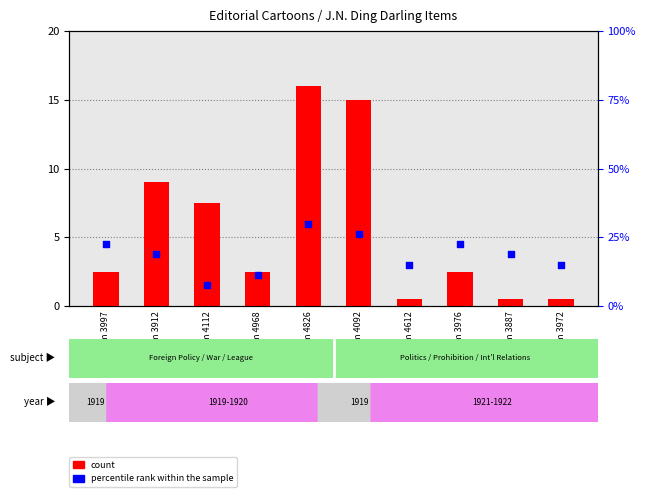

What are all the series names shown in the legend?

count, percentile rank within the sample